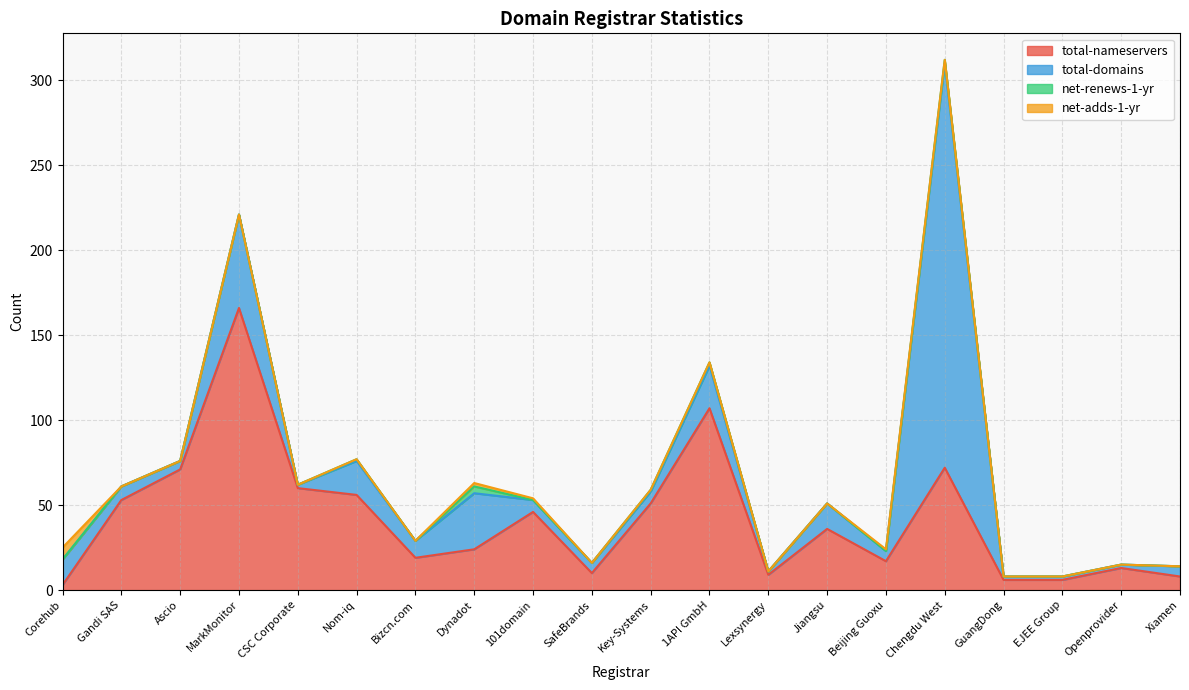

The value of net-adds-1-yr at CSC Corporate is 5. True or false?

False